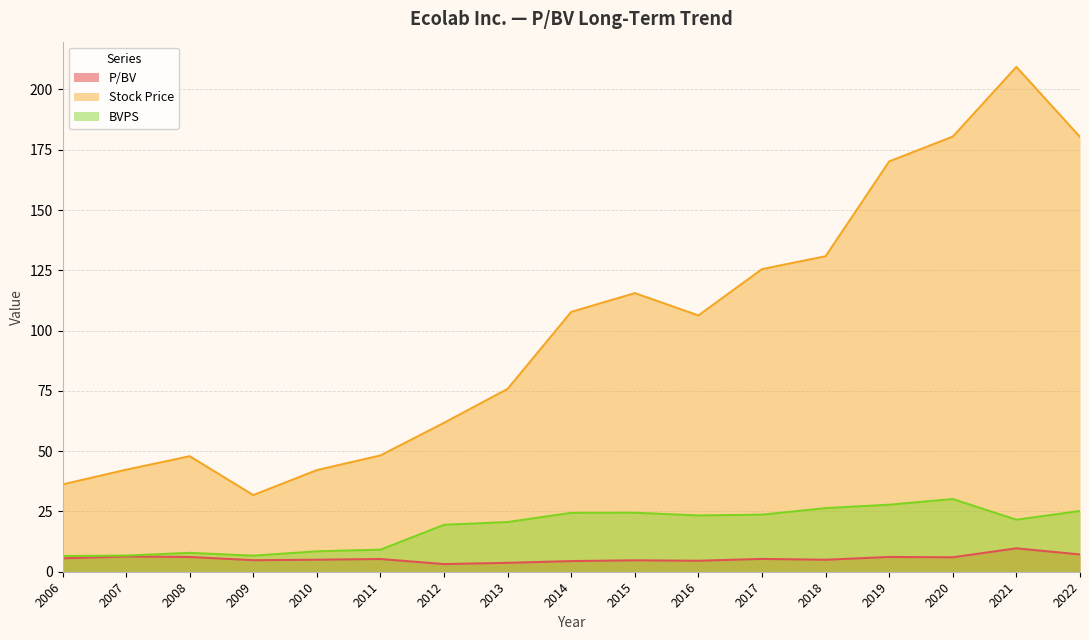

What value does the P/BV series have at 2015?

4.7